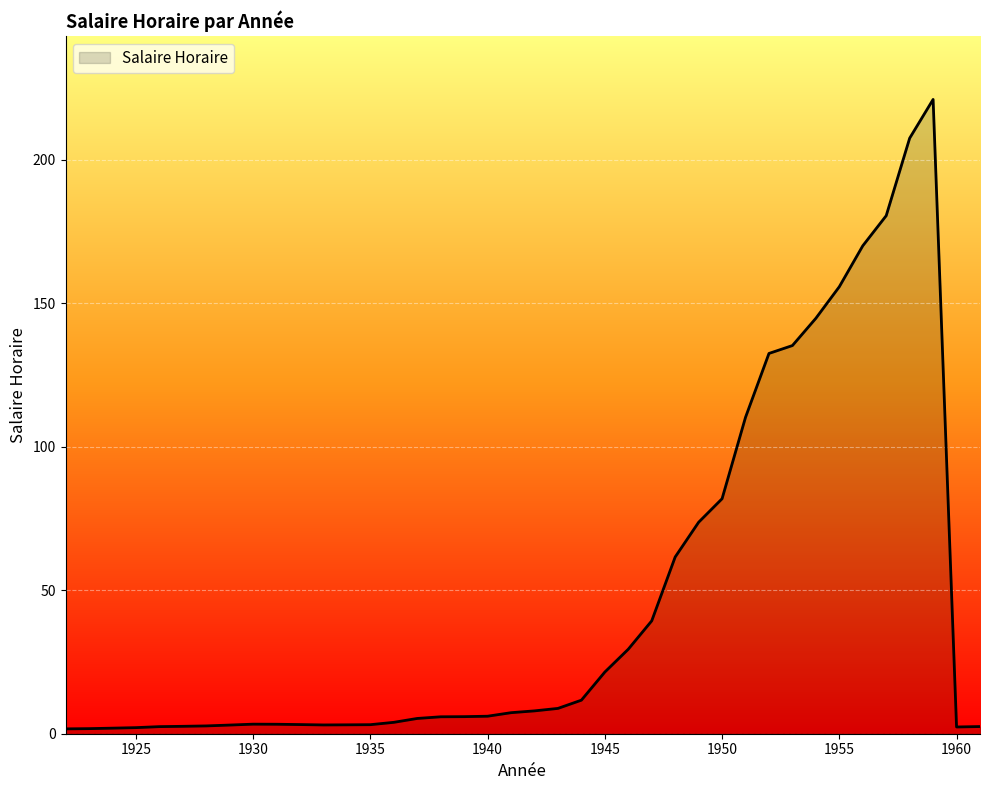

What is the difference between the maximum and minimum values?

219.3